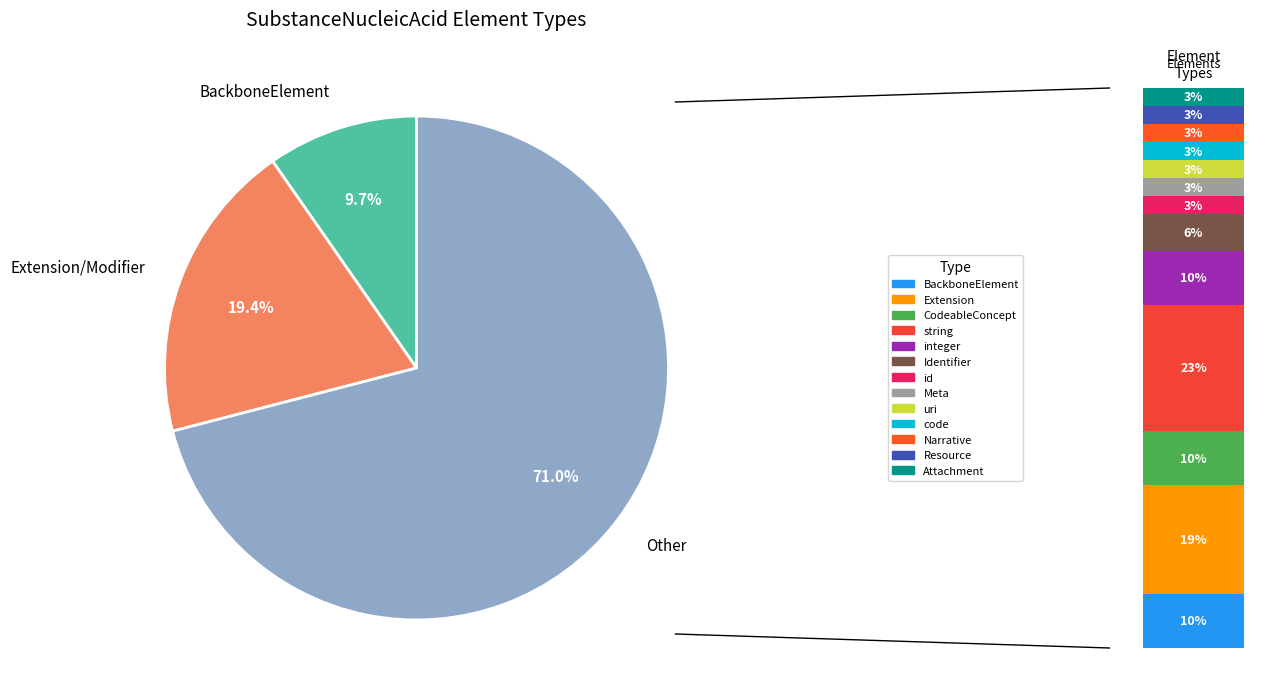

To the nearest percent, what portion does string represent?

23%